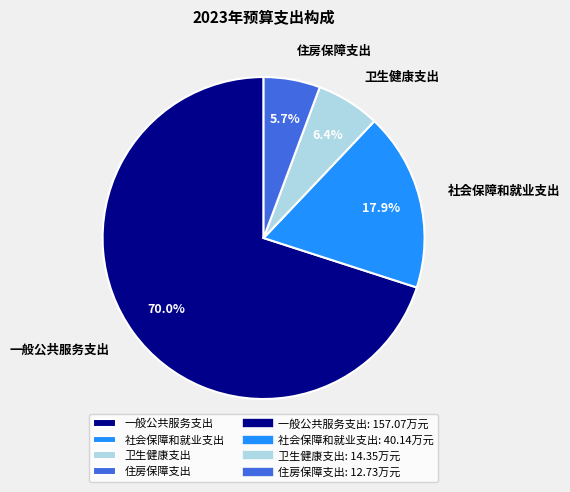

To the nearest percent, what percentage of the pie is 社会保障和就业支出?

18%